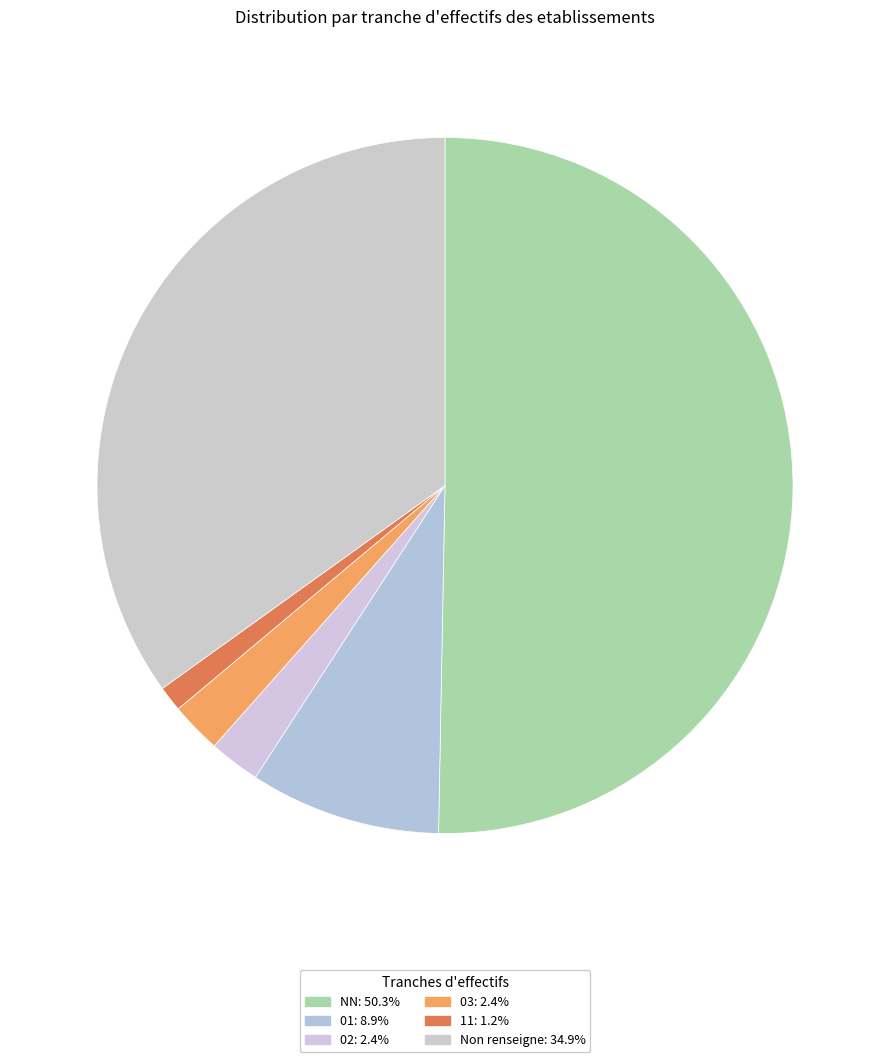

How many slices are in this pie chart?

6